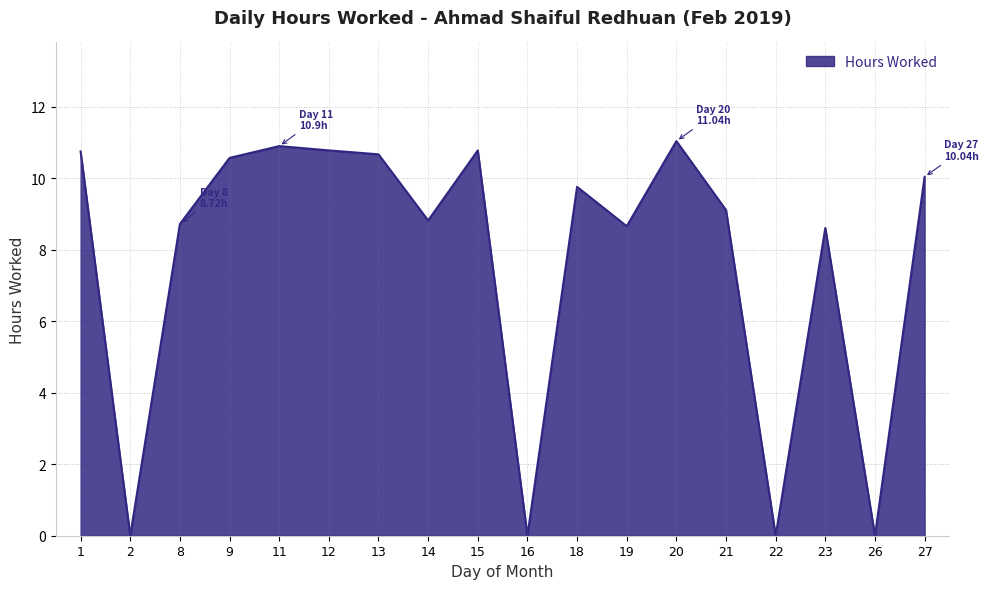

At which category does the chart reach its peak across all series?

20